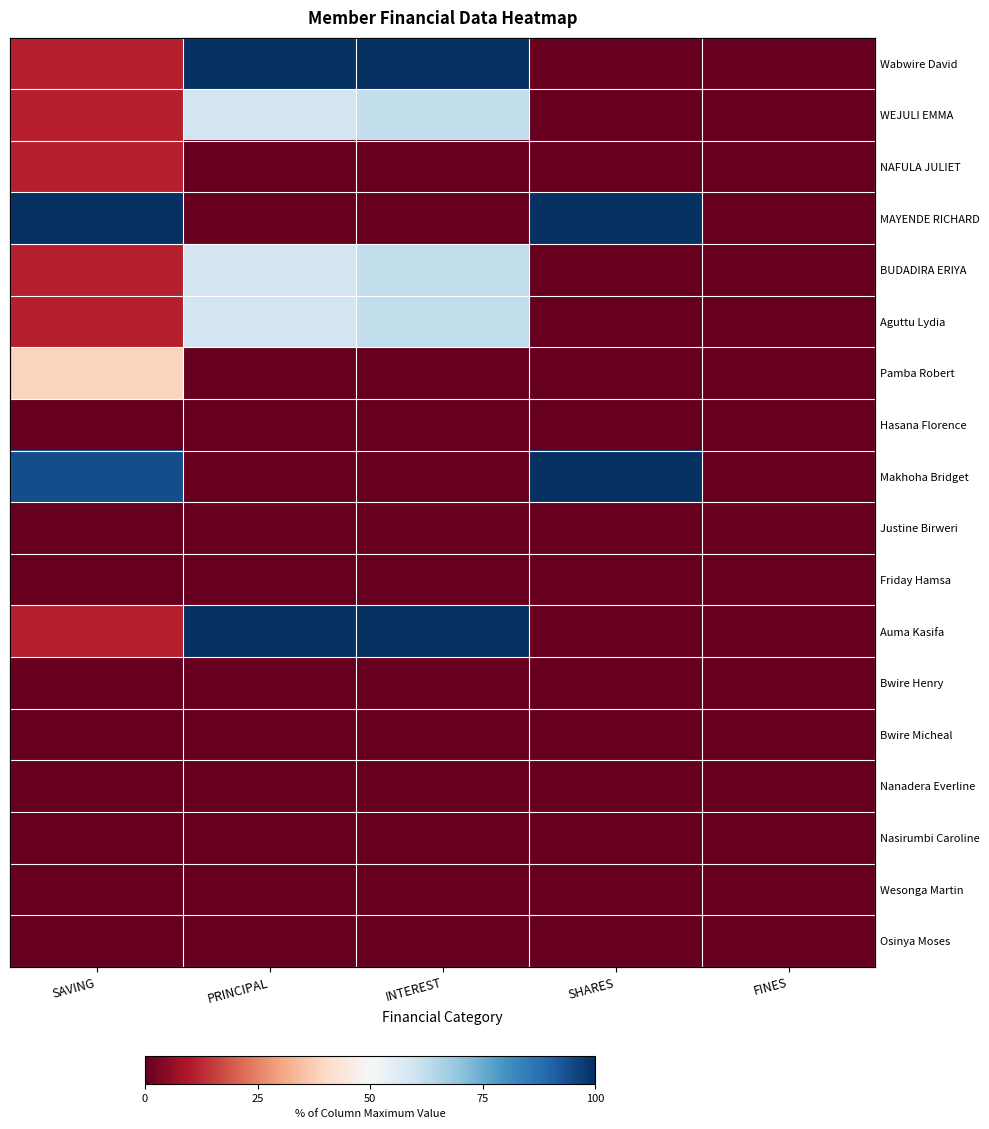

What is the greatest value displayed?

100.0